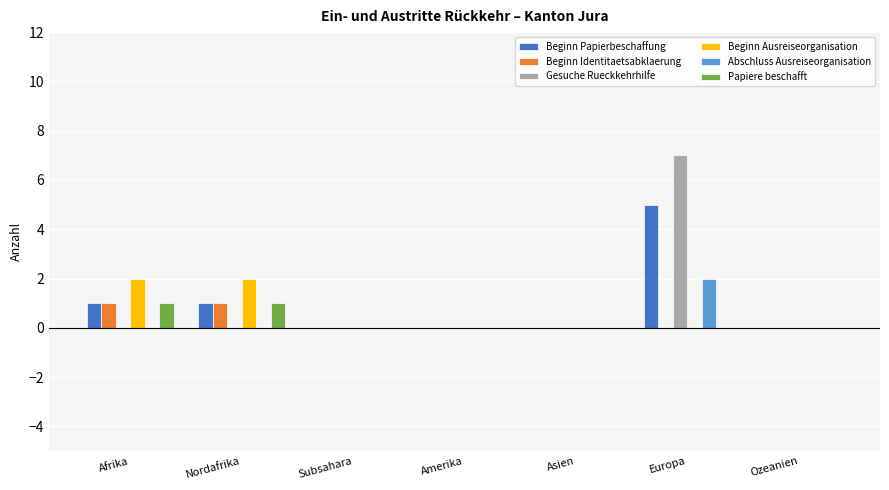

Is the value of Papiere beschafft at Nordafrika greater than the value of Beginn Identitaetsabklaerung at Ozeanien?

Yes